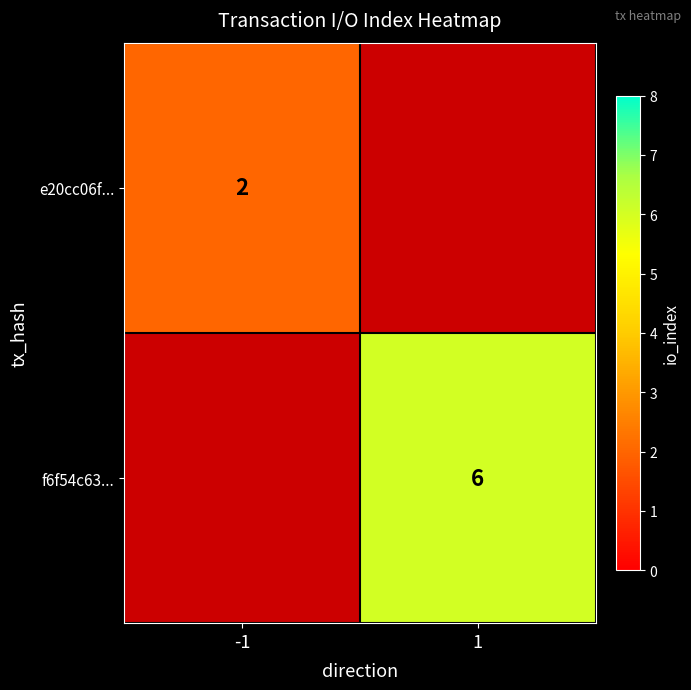

How many categories are shown in the chart?

2